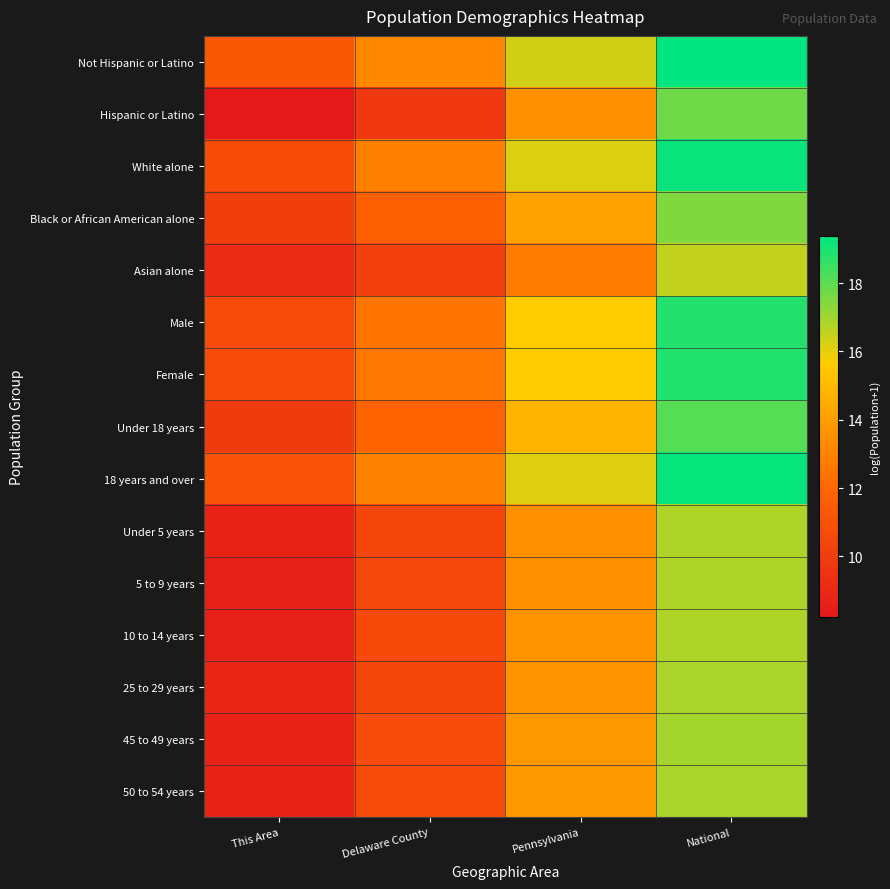

Which label corresponds to the smallest value in the chart?

This Area